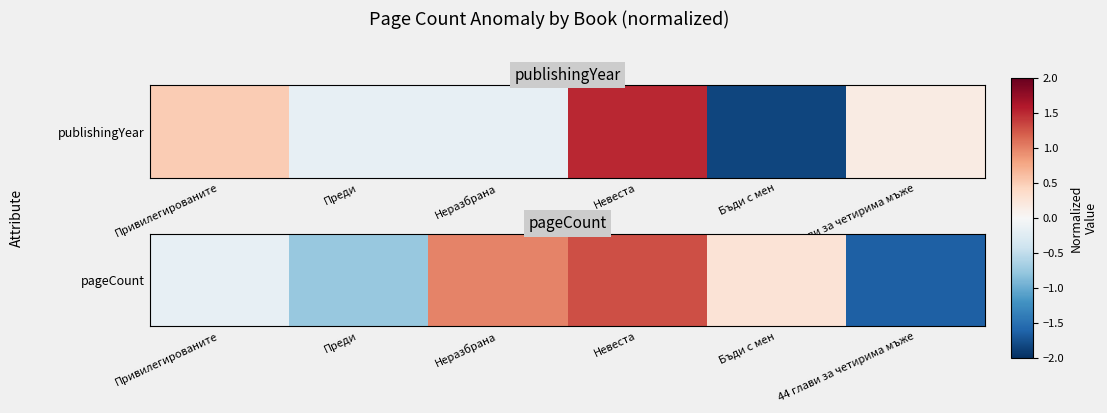

The chart shows a value of -2.3 at 44 глави за четирима мъже. True or false?

False